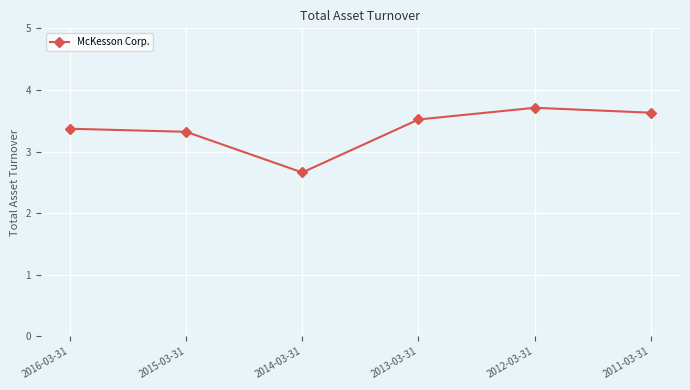

True or false: the data has more than 1 interior local peaks.

False